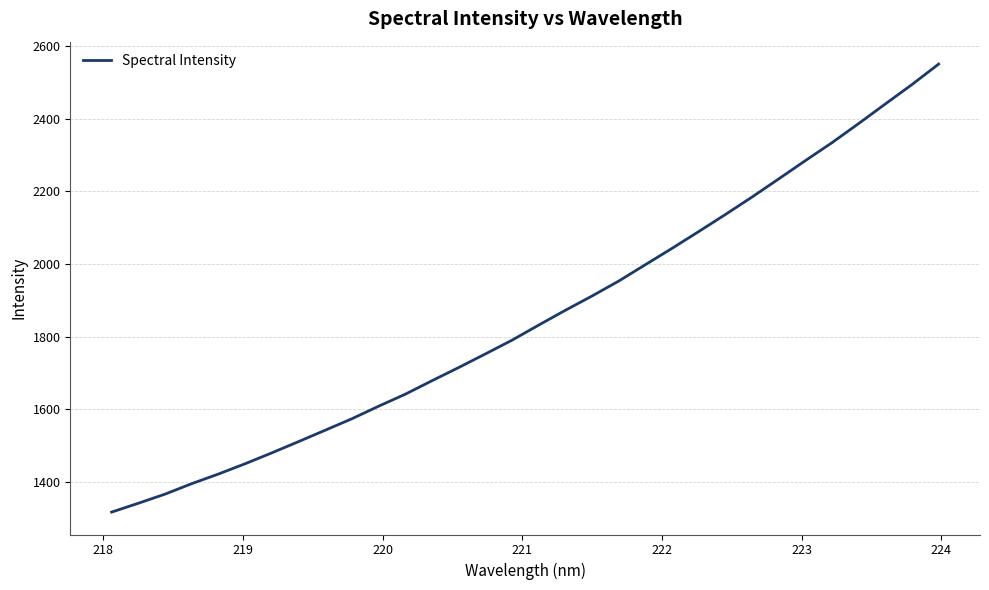

What is the maximum value shown in the chart?

2550.1